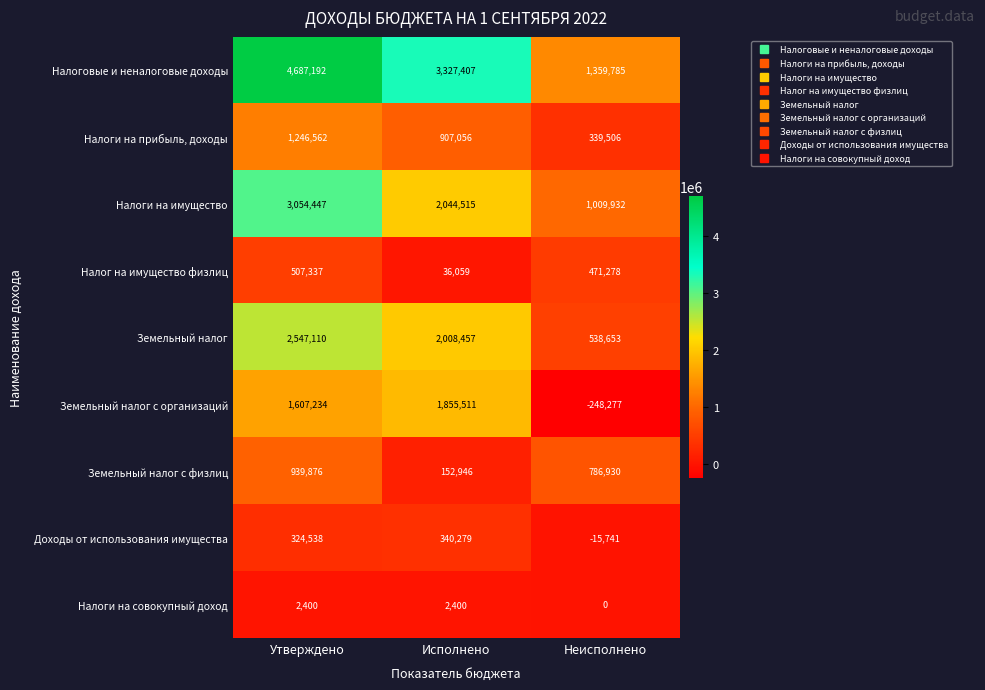

Reading right to left, list all the values displayed in this chart.

Налоговые и неналоговые доходы: Неисполнено=1359785	Исполнено=3327407	Утверждено=4687192
Налоги на прибыль, доходы: Неисполнено=339506	Исполнено=907056	Утверждено=1246562
Налоги на имущество: Неисполнено=1009932	Исполнено=2044515	Утверждено=3054447
Налог на имущество физлиц: Неисполнено=471278	Исполнено=36059	Утверждено=507337
Земельный налог: Неисполнено=538653	Исполнено=2008457	Утверждено=2547110
Земельный налог с организаций: Неисполнено=-248277	Исполнено=1855511	Утверждено=1607234
Земельный налог с физлиц: Неисполнено=786930	Исполнено=152946	Утверждено=939876
Доходы от использования имущества: Неисполнено=-15741	Исполнено=340279	Утверждено=324538
Налоги на совокупный доход: Неисполнено=0	Исполнено=2400	Утверждено=2400